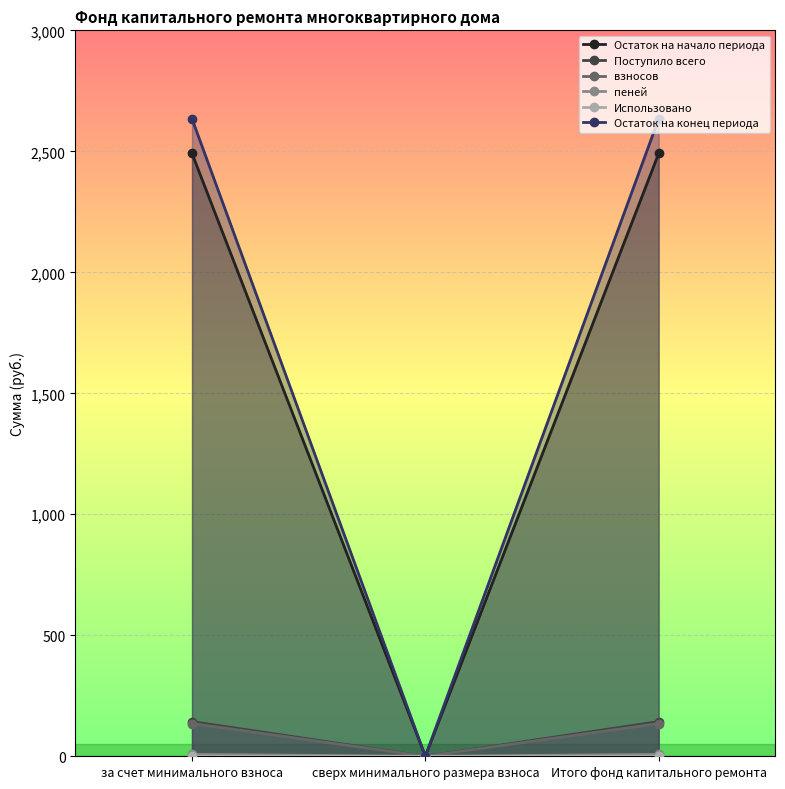

The value of взносов at сверх минимального размера взноса is 1490.0. True or false?

False